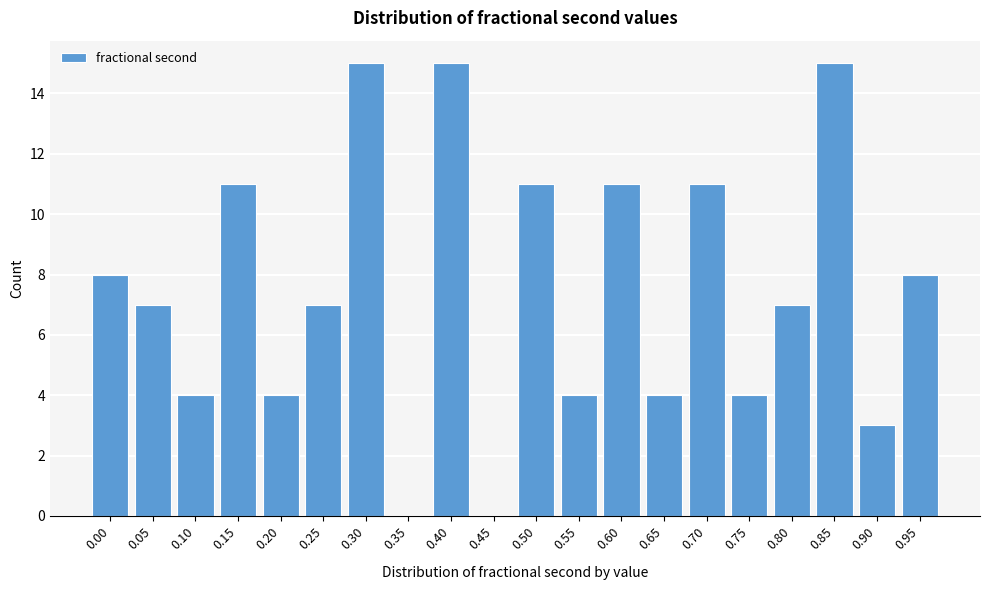

Reading right to left, transcribe all the data shown in this chart.

0.95=8	0.90=3	0.85=15	0.80=7	0.75=4	0.70=11	0.65=4	0.60=11	0.55=4	0.50=11	0.45=0	0.40=15	0.35=0	0.30=15	0.25=7	0.20=4	0.15=11	0.10=4	0.05=7	0.00=8